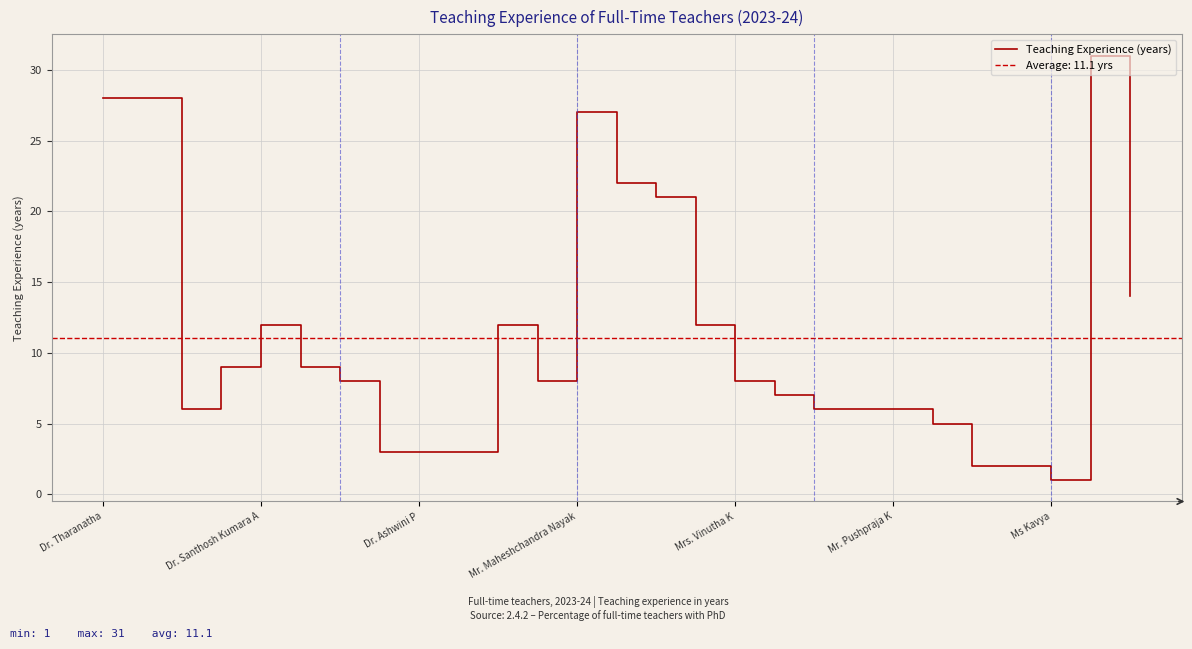

What is the maximum value for Teaching Experience (years)?

31